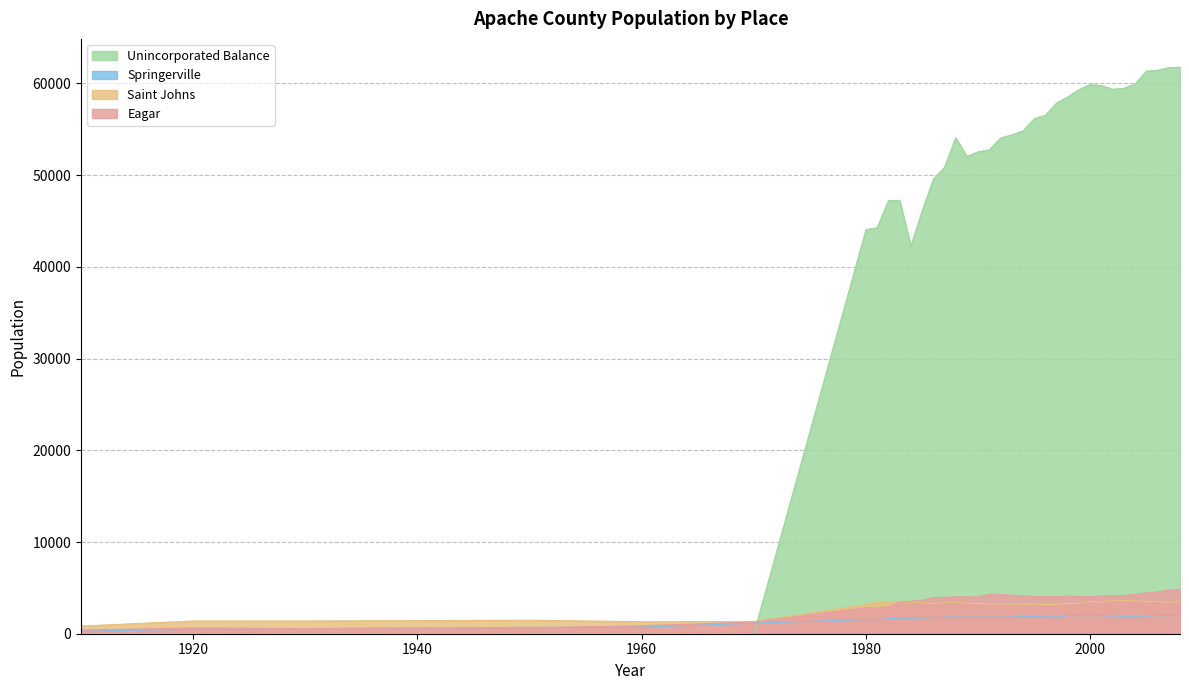

Where does the Eagar series first go above 4029?

1991